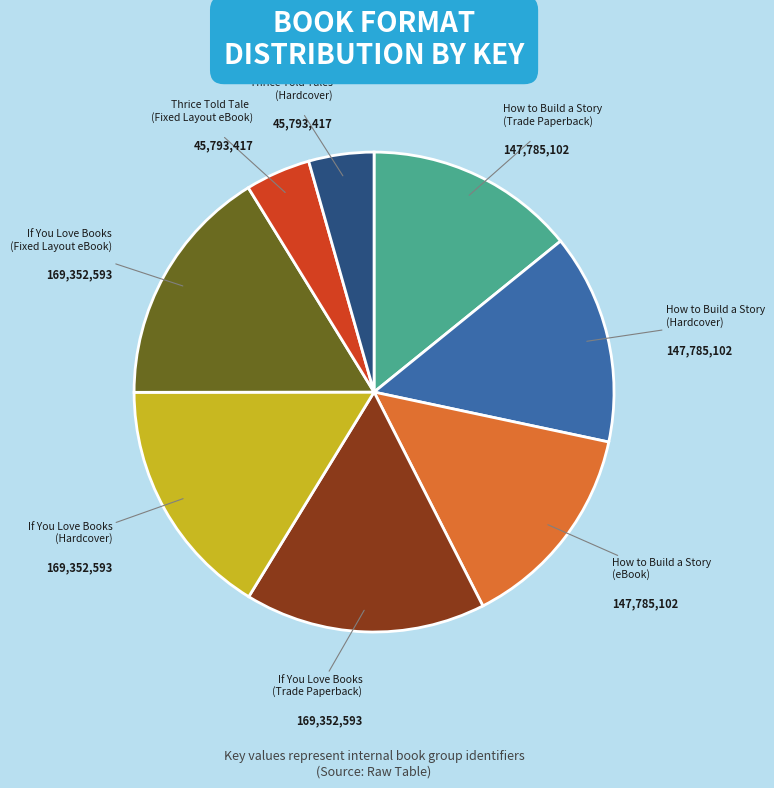

Is it true that Thrice Told Tales (Hardcover) is 13% of the pie?

False